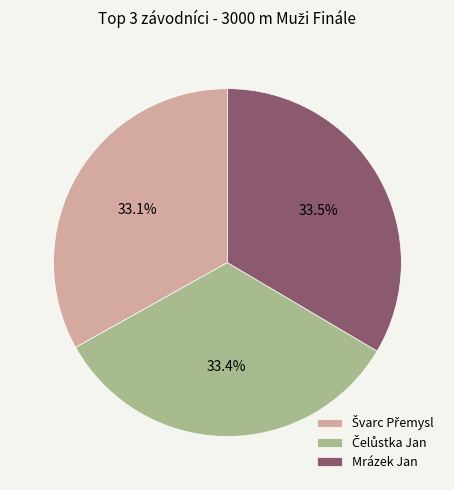

Is there a majority slice in this chart?

No